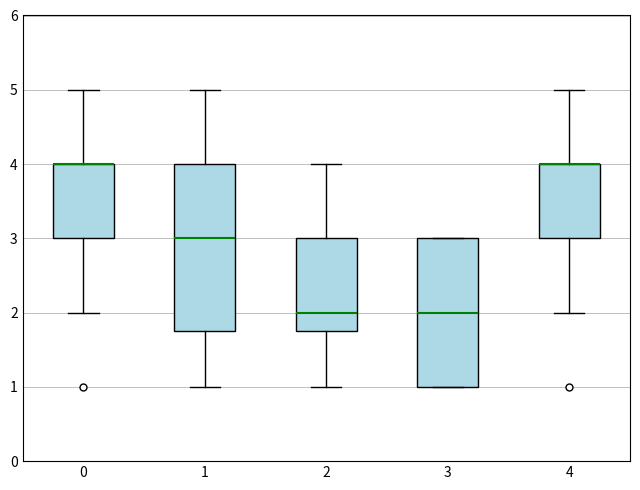

Reading left to right, transcribe this box plot: for each box, give where its median line is, the range the box spans, and where its two whiskers end, as read against the y-axis. The values are not printed on the chart, so give them approximately, as read against the axis.

0: median 4.0 (drawn on the box's upper edge), box 3.0 to 4.0, whiskers 2.0 to 5.0
1: median 3.0, box 1.8 to 4.0, whiskers 1.0 to 5.0
2: median 2.0, box 1.8 to 3.0, whiskers 1.0 to 4.0
3: median 2.0, box 1.0 to 3.0, whiskers 1.0 to 3.0
4: median 4.0 (drawn on the box's upper edge), box 3.0 to 4.0, whiskers 2.0 to 5.0